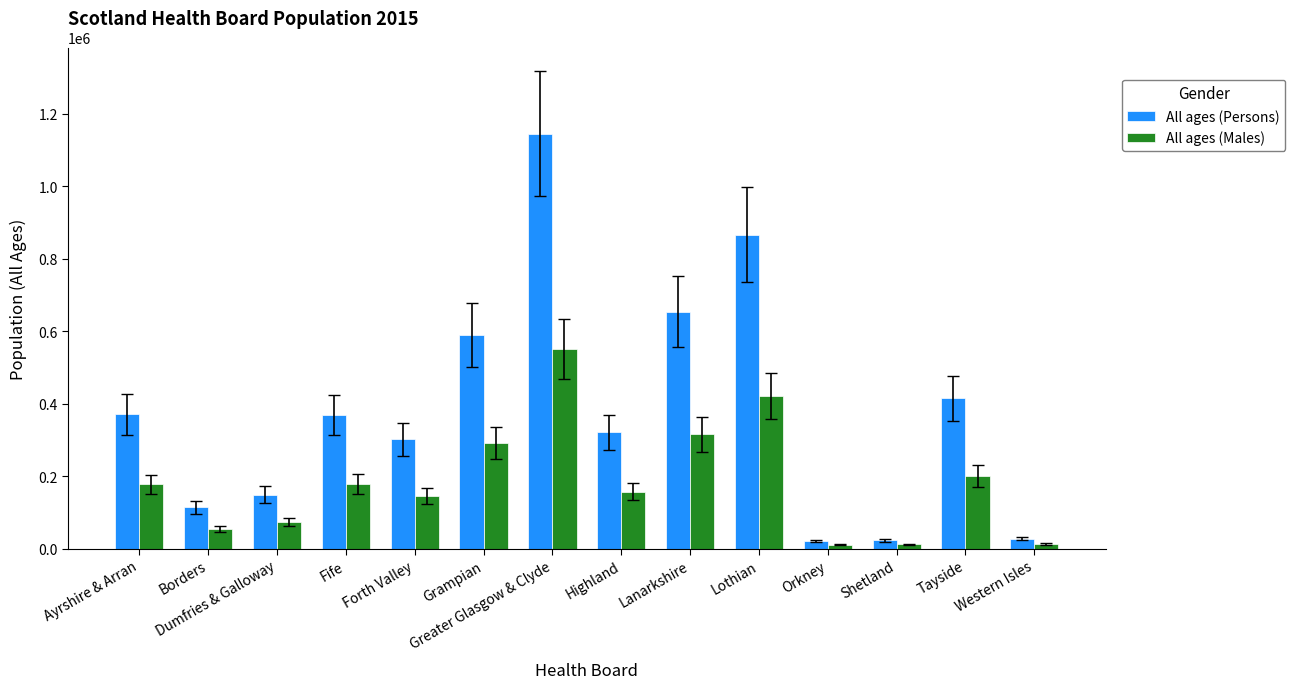

At which category is the sum across all series the highest?

Greater Glasgow & Clyde